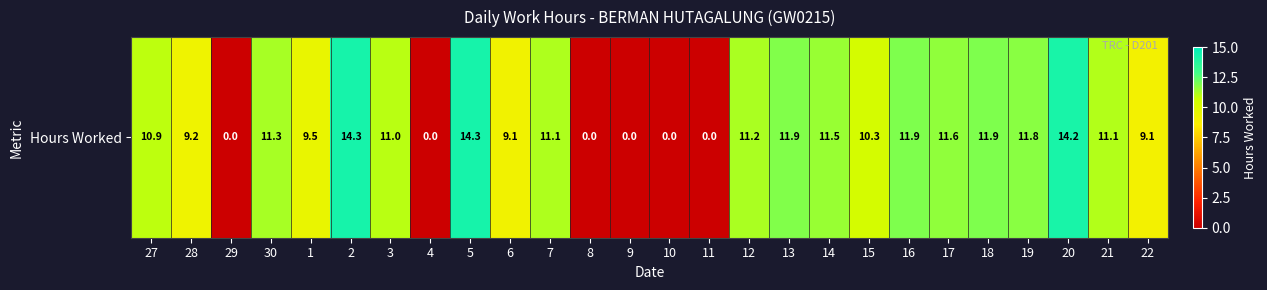

At which label is the value closest to 7?

22